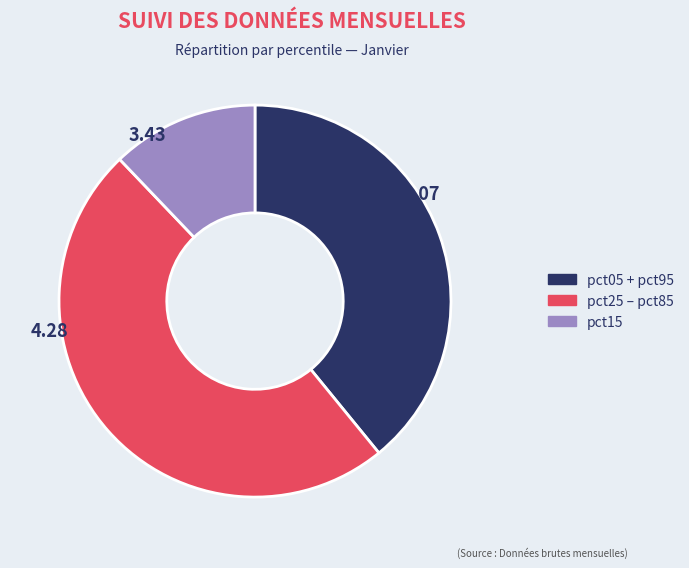

Is there a majority slice in this chart?

No